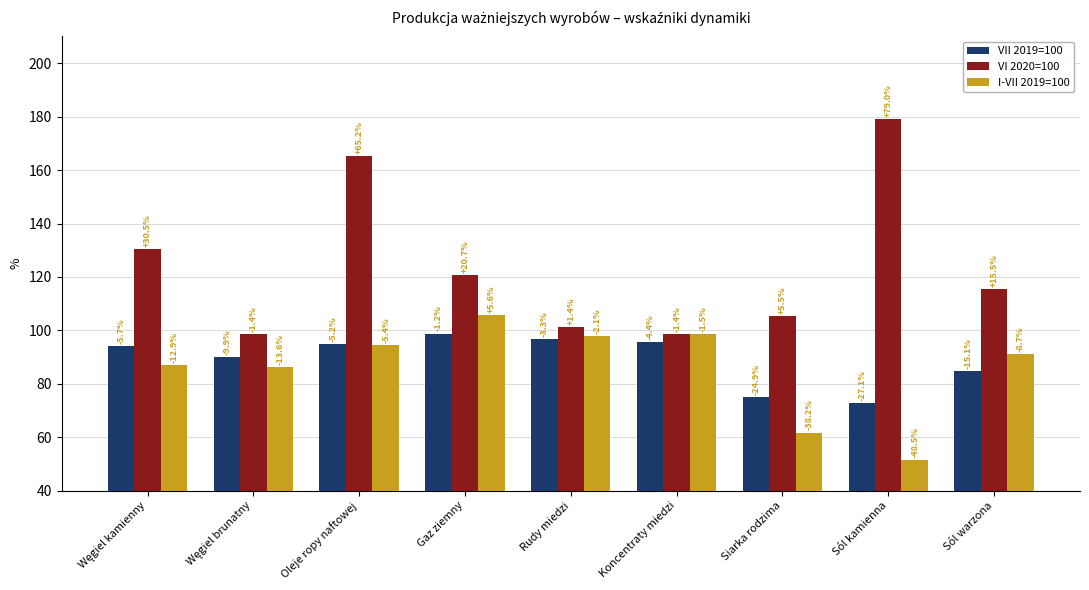

Read the VII 2019=100 value at Koncentraty miedzi.

95.6